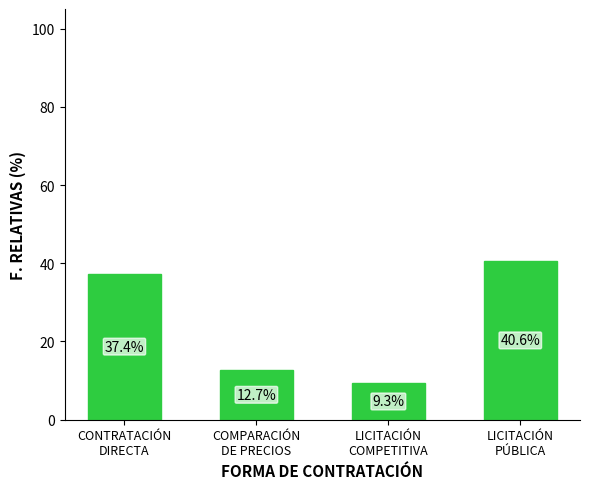

What is the difference between the maximum and minimum values?

31.2